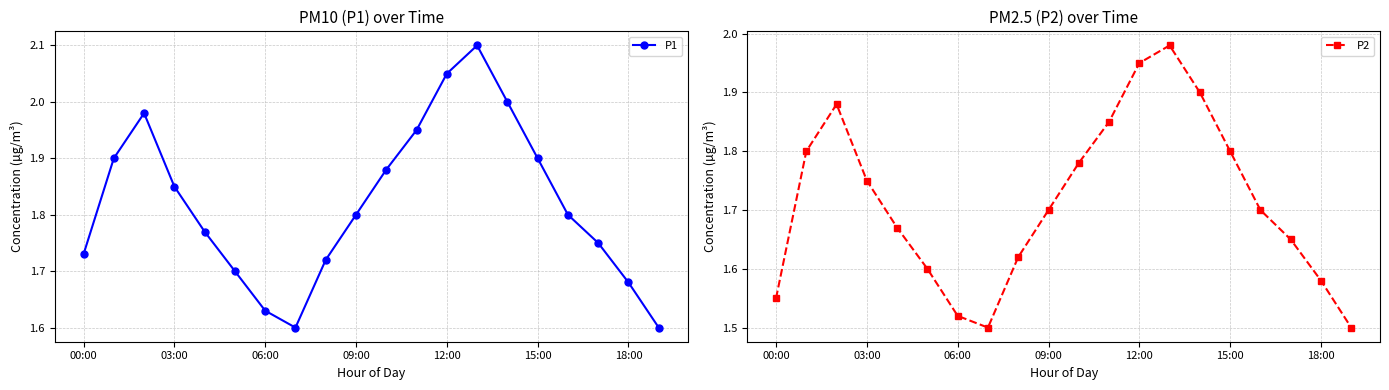

In P1, how many points are higher than both neighbors (excluding endpoints)?

2